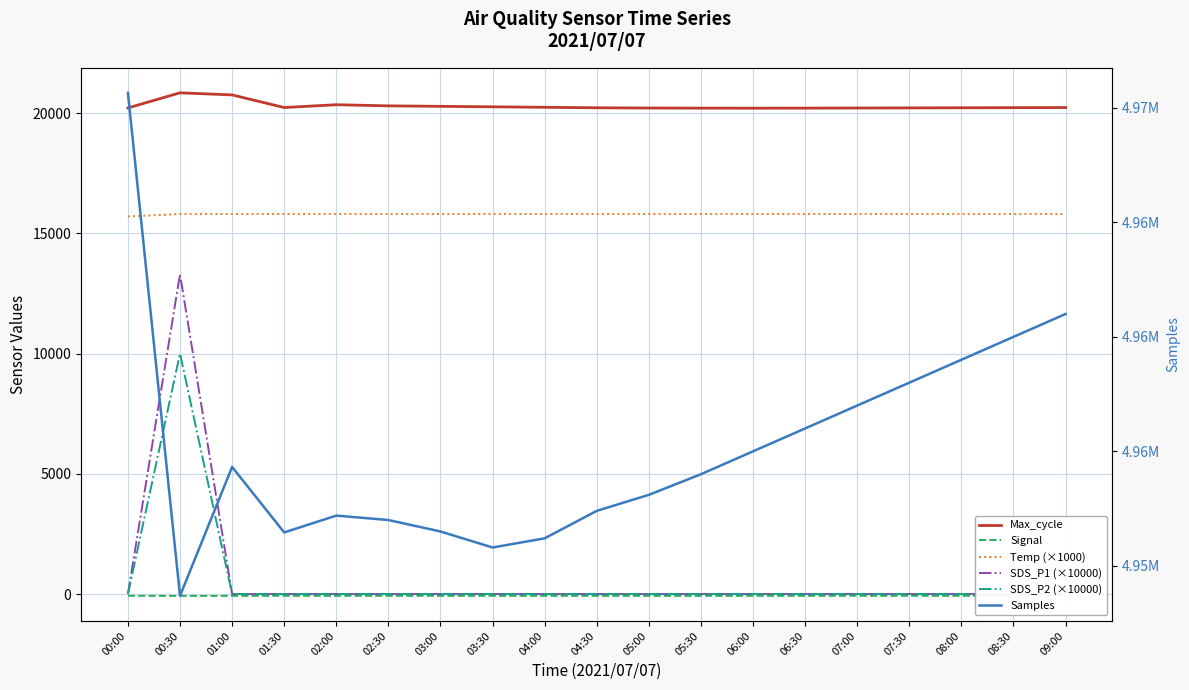

True or false: SDS_P1 (×10000) and Temp (×1000) intersect in this chart.

False